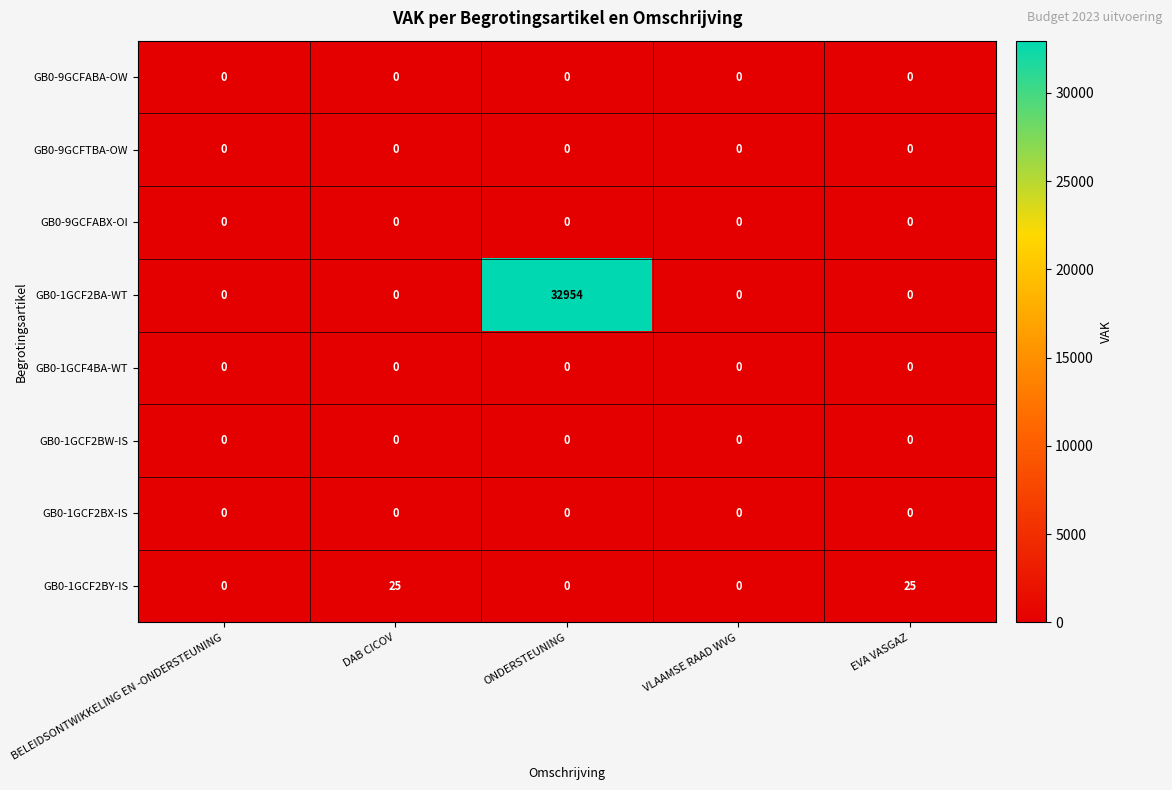

At which category is the sum across all series the highest?

ONDERSTEUNING